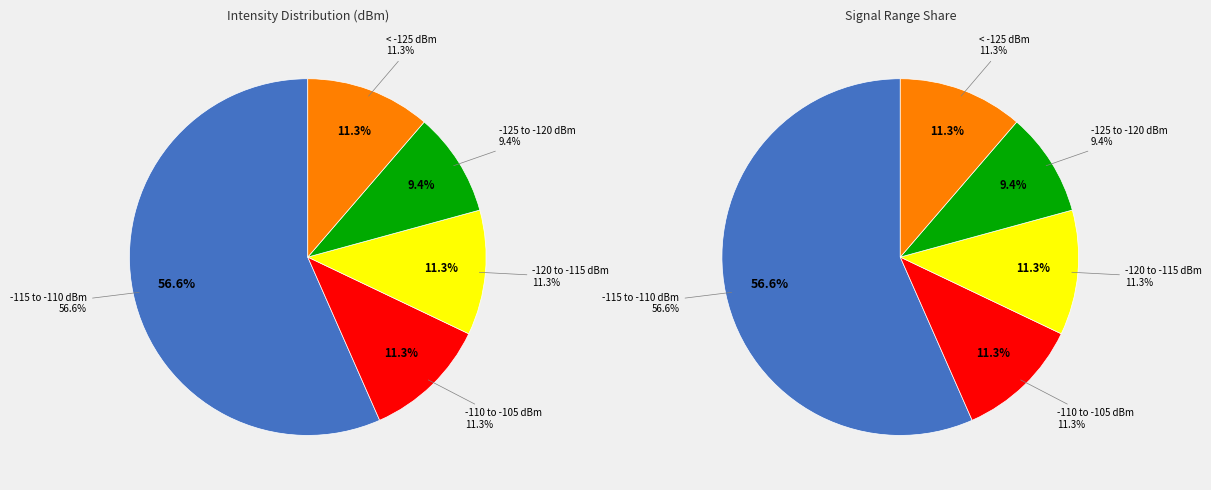

To the nearest percent, what is the difference between the largest and smallest slice percentages?

47%